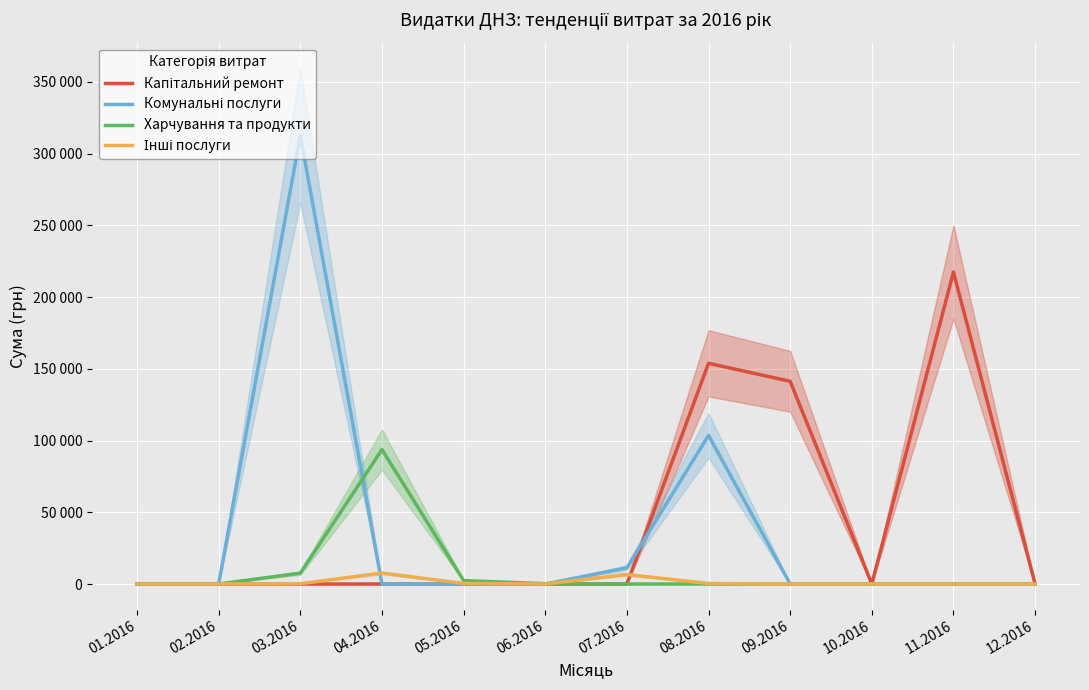

How many times do Капітальний ремонт and Інші послуги cross each other?

1